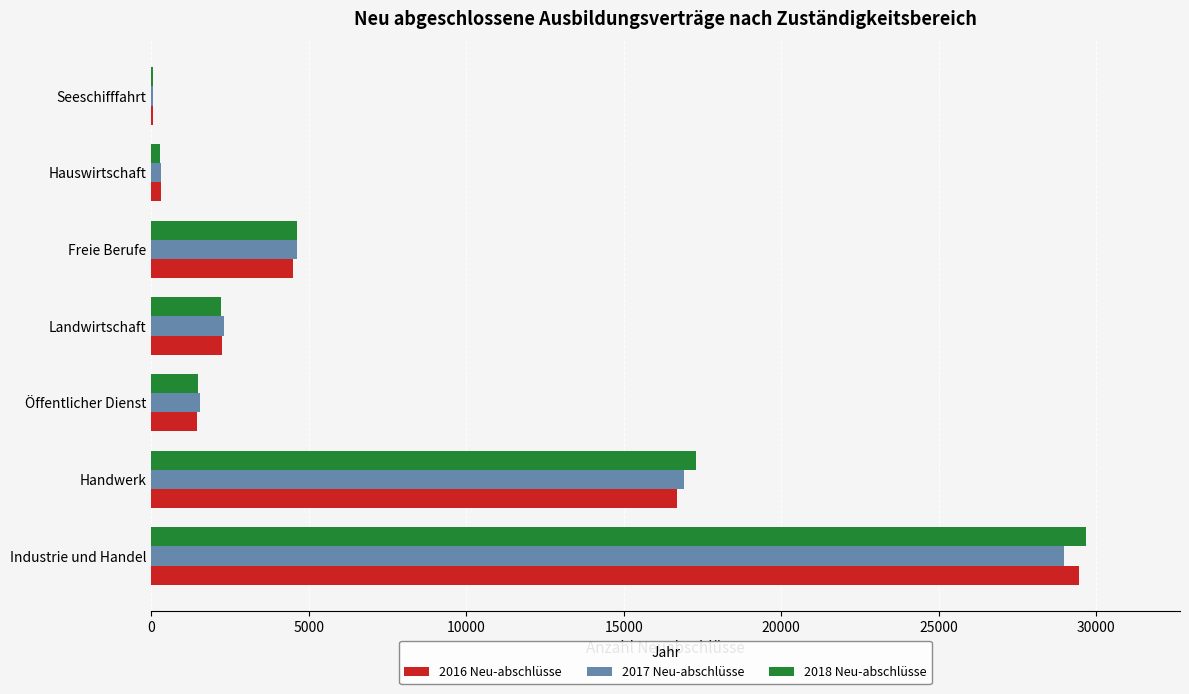

Is the value of 2016 Neu-abschlüsse at Seeschifffahrt greater than the value of 2018 Neu-abschlüsse at Freie Berufe?

No